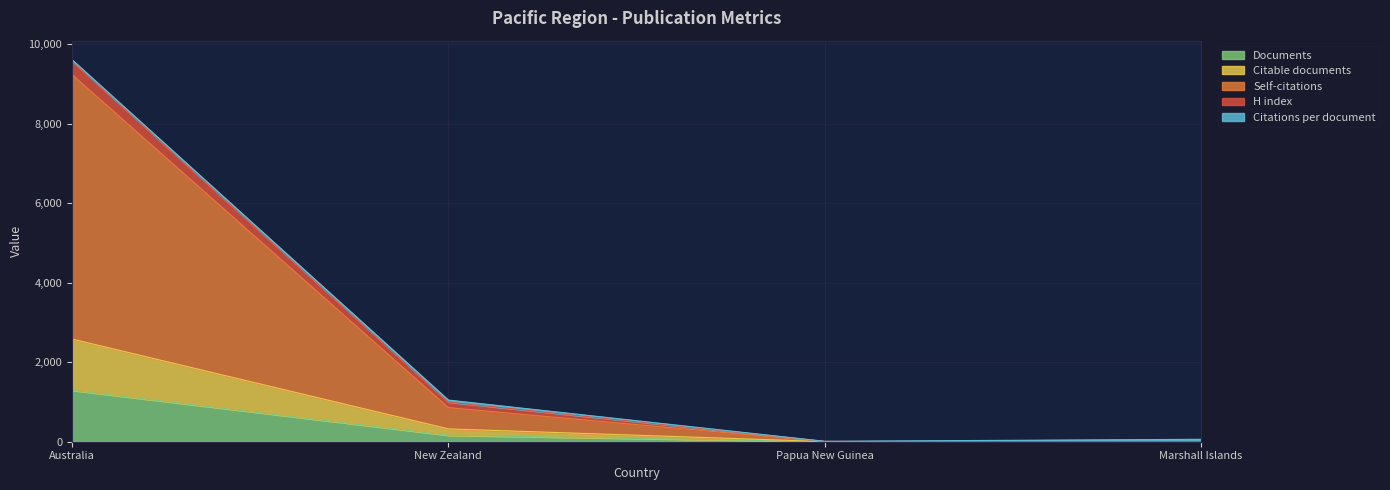

What is the maximum value for Documents?

1293.0